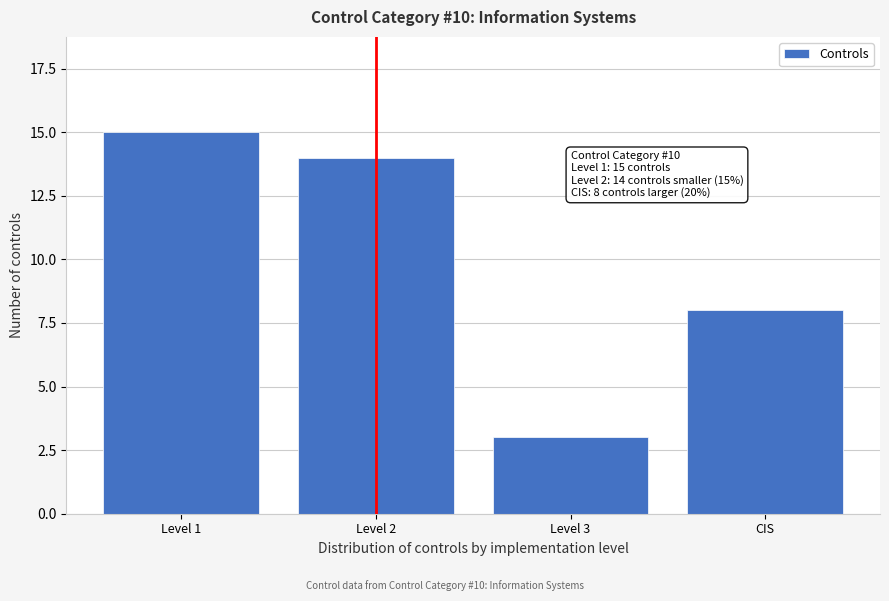

Reading right to left, extract all data points from this chart.

CIS=8	Level 3=3	Level 2=14	Level 1=15